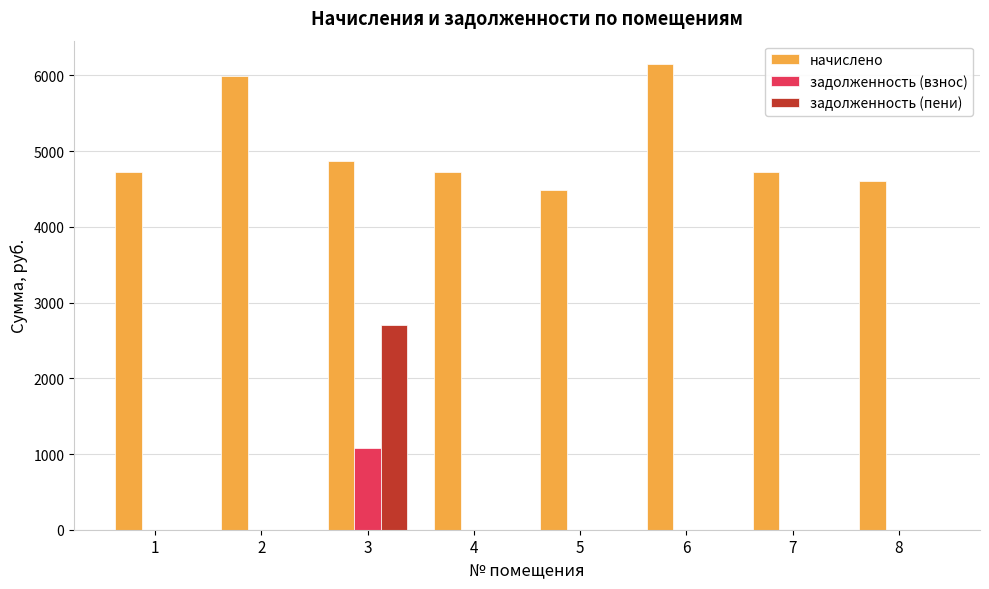

The value of задолженность (взнос) at 4 is 0.0. True or false?

True